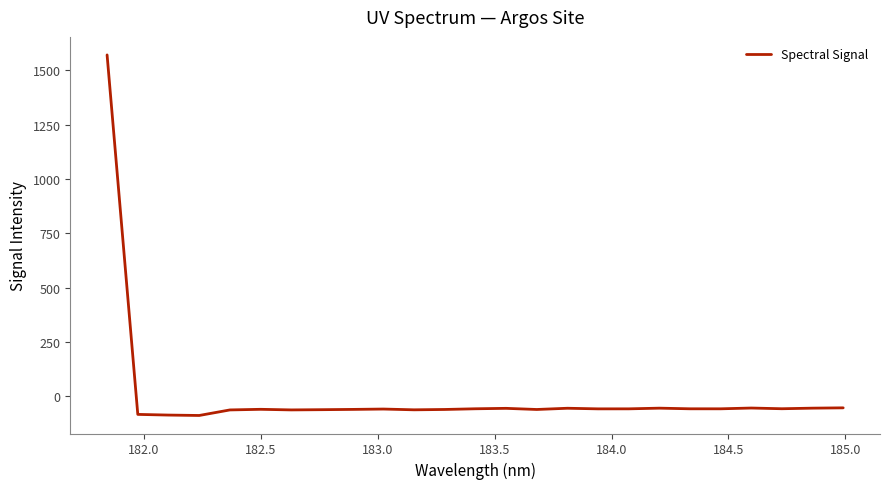

What is the smallest value displayed?

-88.6